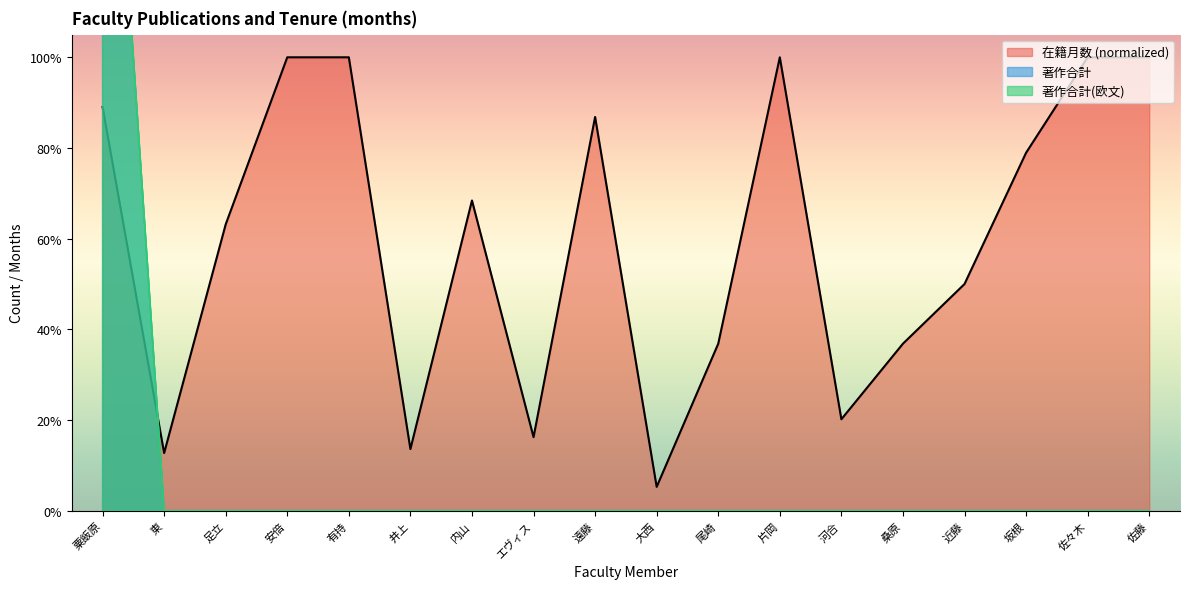

Which series ends up on top after the final intersection of 在籍月数 and 著作合計(欧文)?

在籍月数